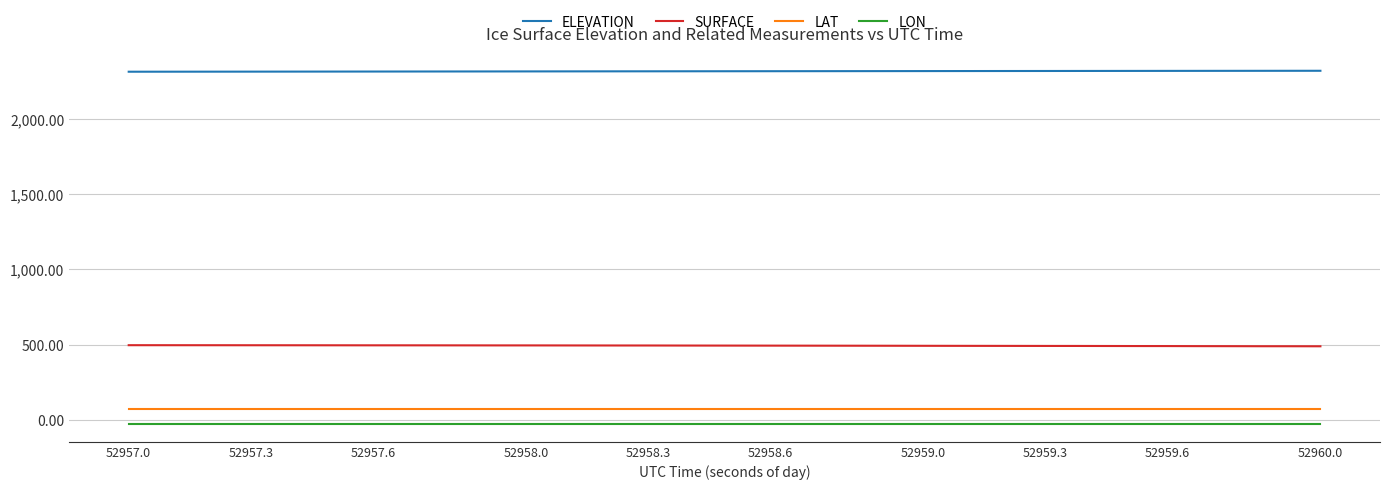

True or false: ELEVATION and SURFACE cross at least once.

False